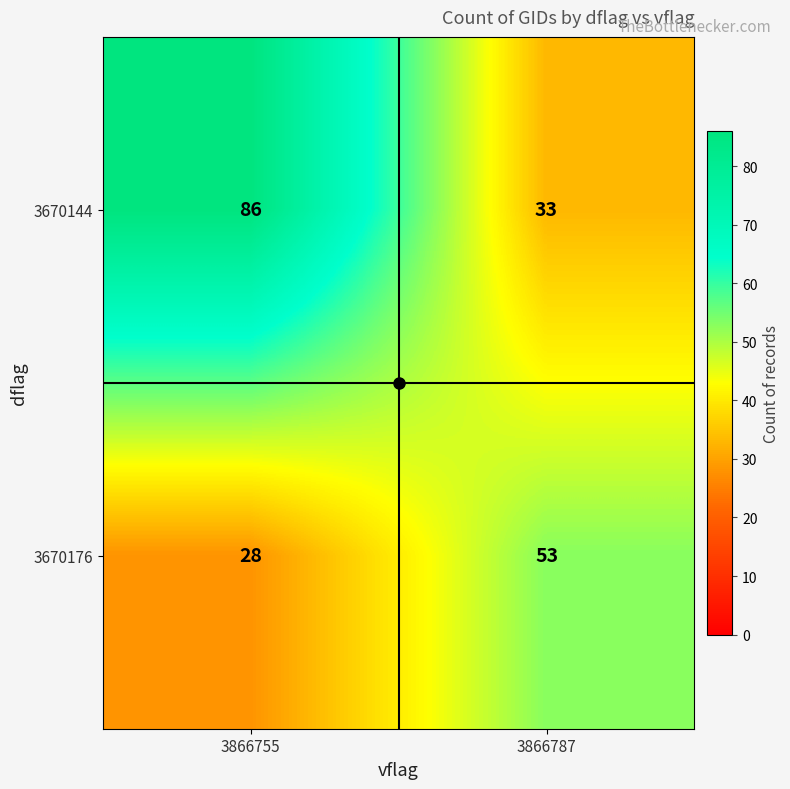

Where is 3670176 nearest to the value 40?

3866755